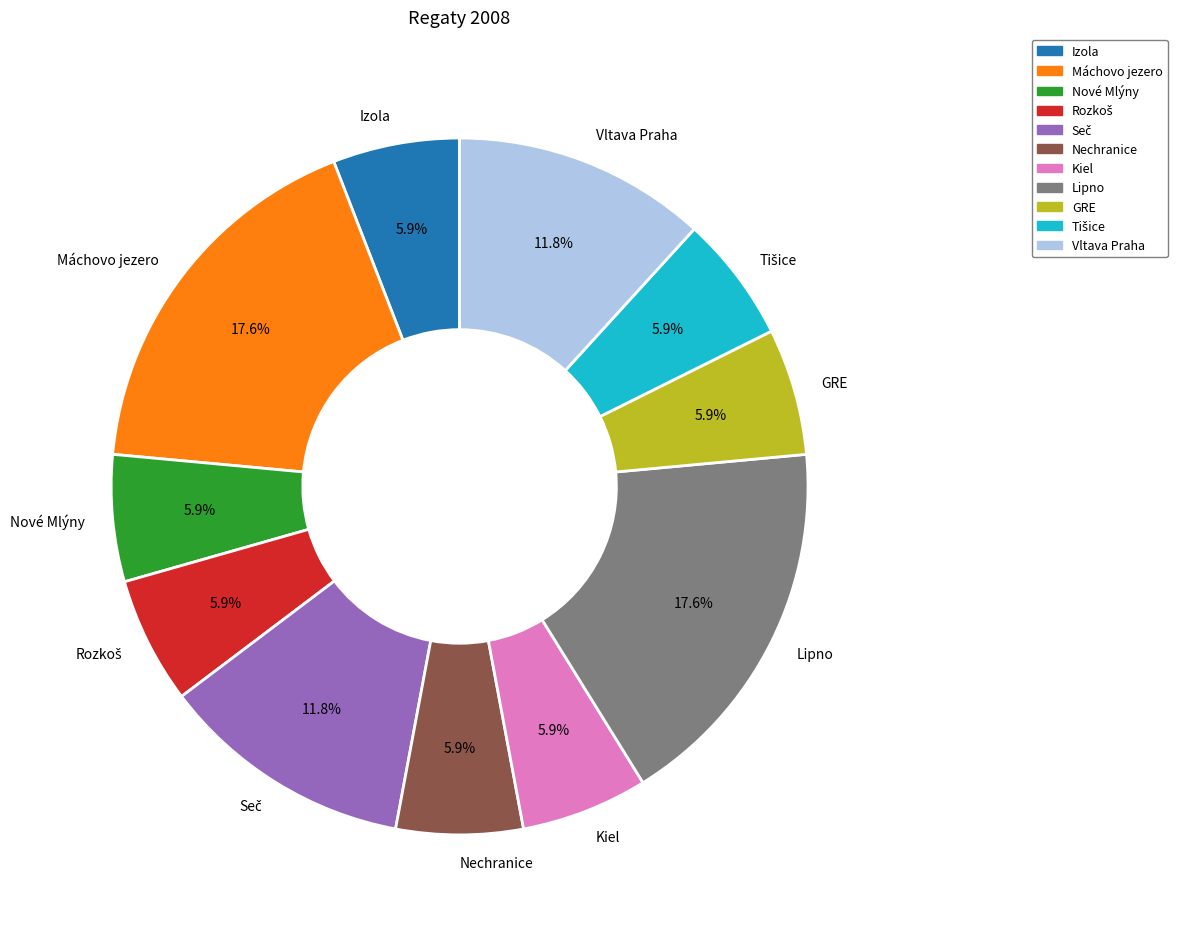

What is the ratio of the value at Nové Mlýny to the value at GRE?

1.0